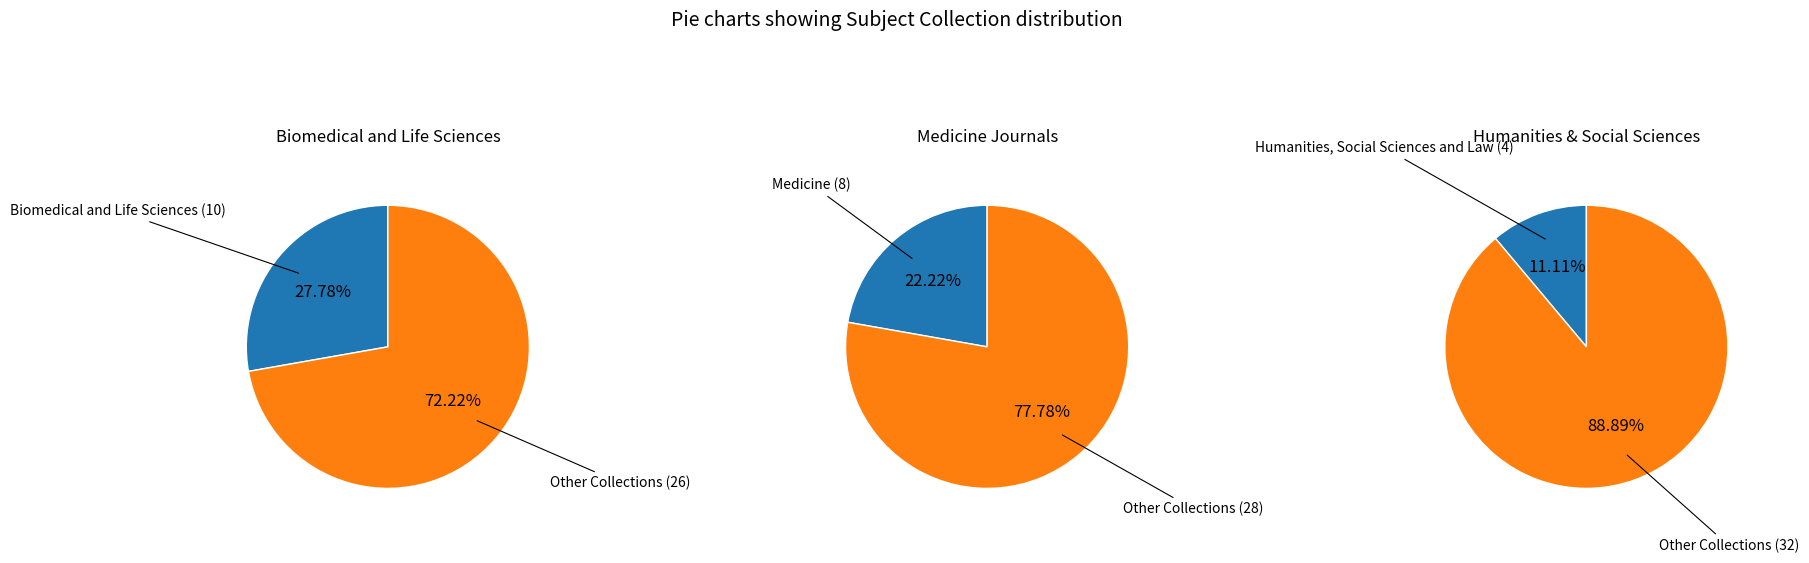

The Humanities, Social Sciences and Law slice represents 11% of the pie. True or false?

True